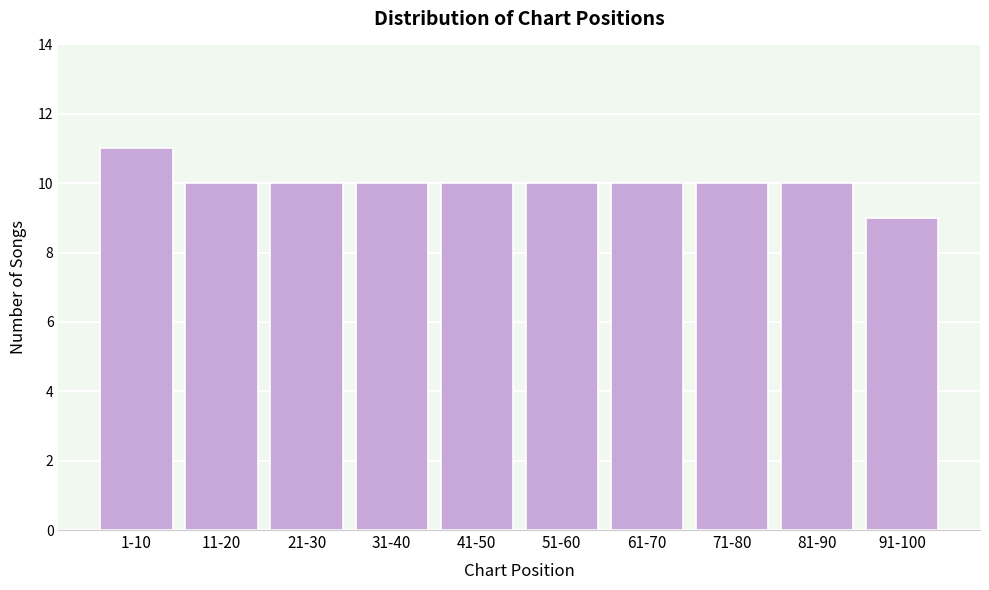

Reading right to left, transcribe all the data shown in this chart.

9	10	10	10	10	10	10	10	10	11